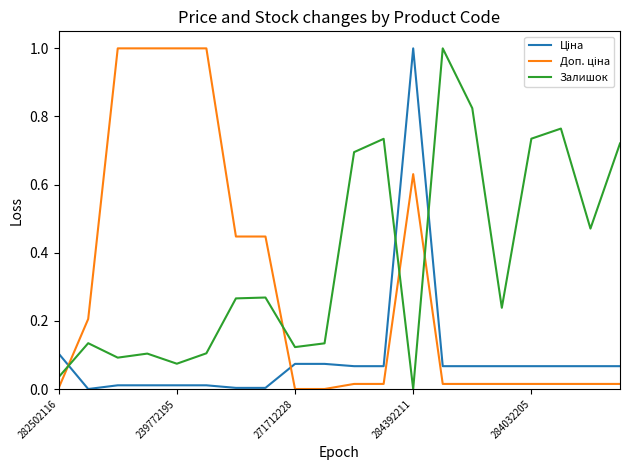

Which series has the largest total across all categories?

Залишок